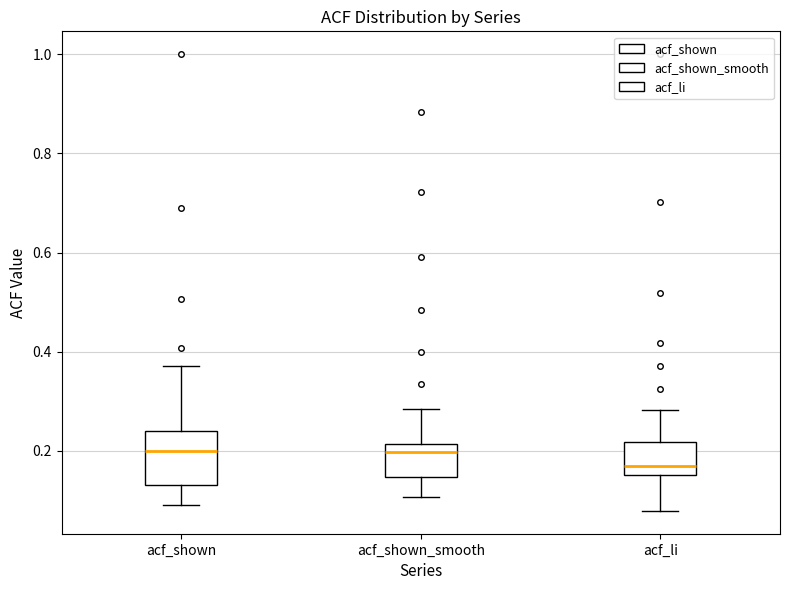

Reading left to right, read every box against the y-axis: the position of its median line, the range the box covers, and the ends of its whiskers. The values are not printed on the chart, so give them approximately, as read against the axis.

acf_shown: median 0.20, box 0.14 to 0.24, whiskers 0.10 to 0.38
acf_shown_smooth: median 0.20, box 0.14 to 0.22, whiskers 0.10 to 0.28
acf_li: median 0.18, box 0.16 to 0.22, whiskers 0.08 to 0.28